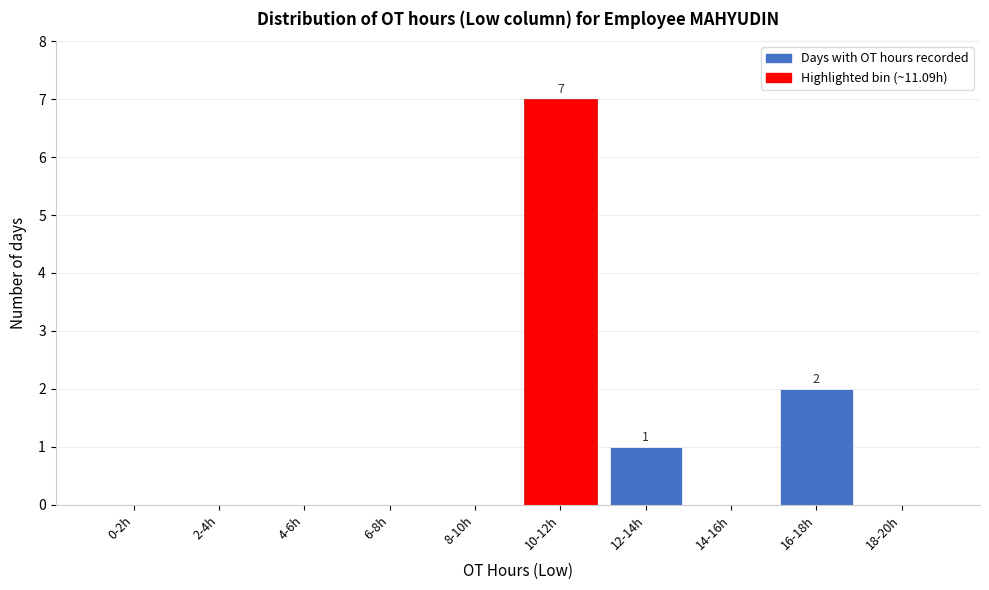

Reading left to right, list all the values displayed in this chart.

0-2h=0	2-4h=0	4-6h=0	6-8h=0	8-10h=0	10-12h=7	12-14h=1	14-16h=0	16-18h=2	18-20h=0